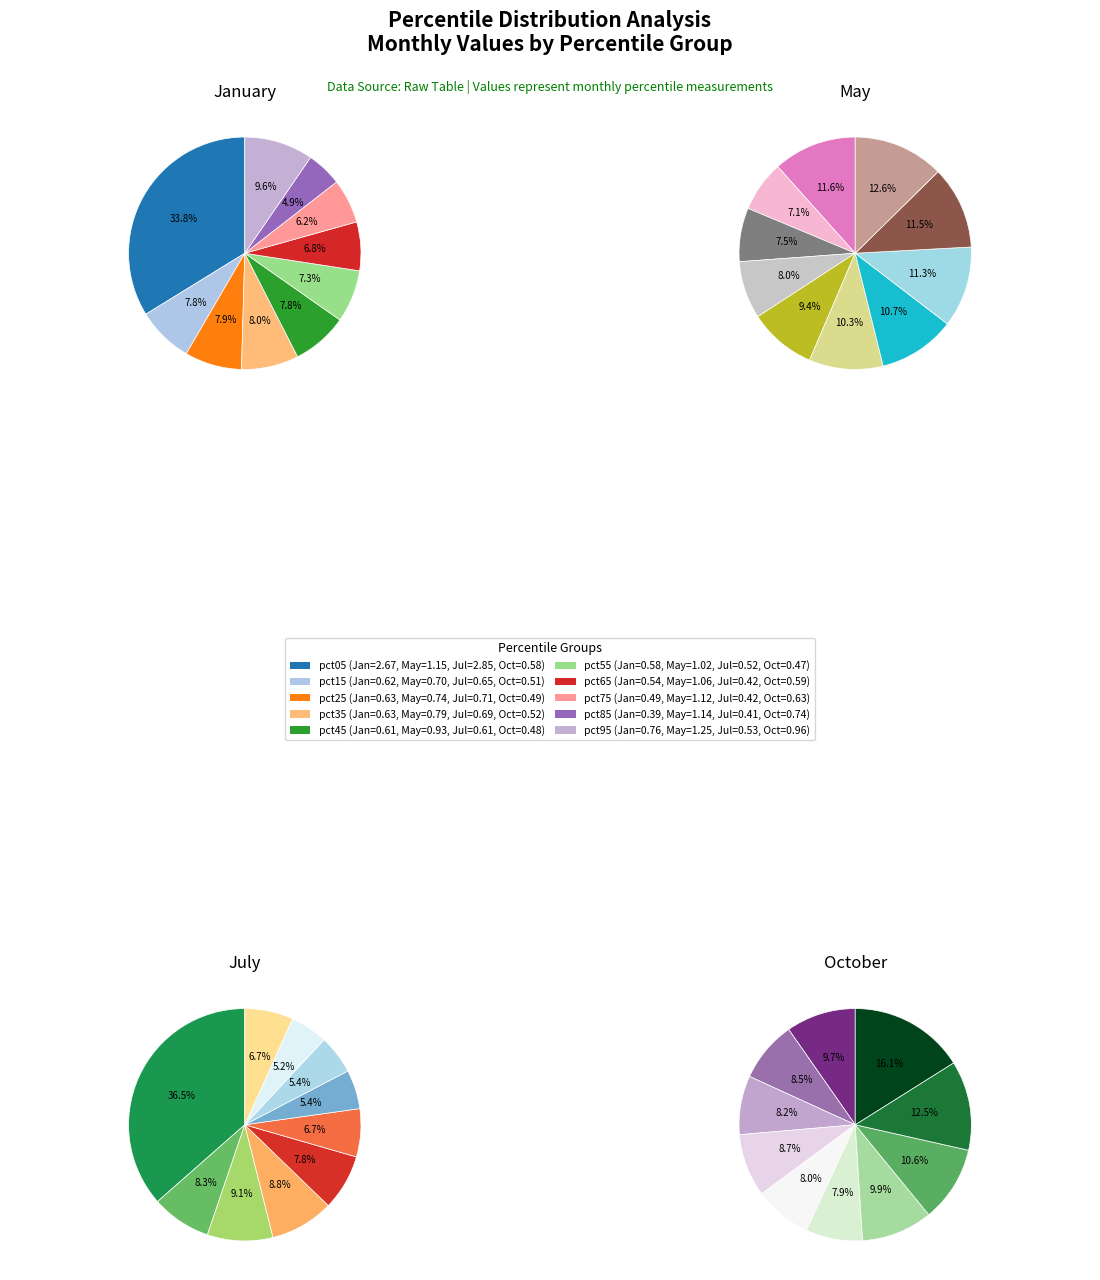

What percentage is the pct25 slice, to the nearest percent?

9%